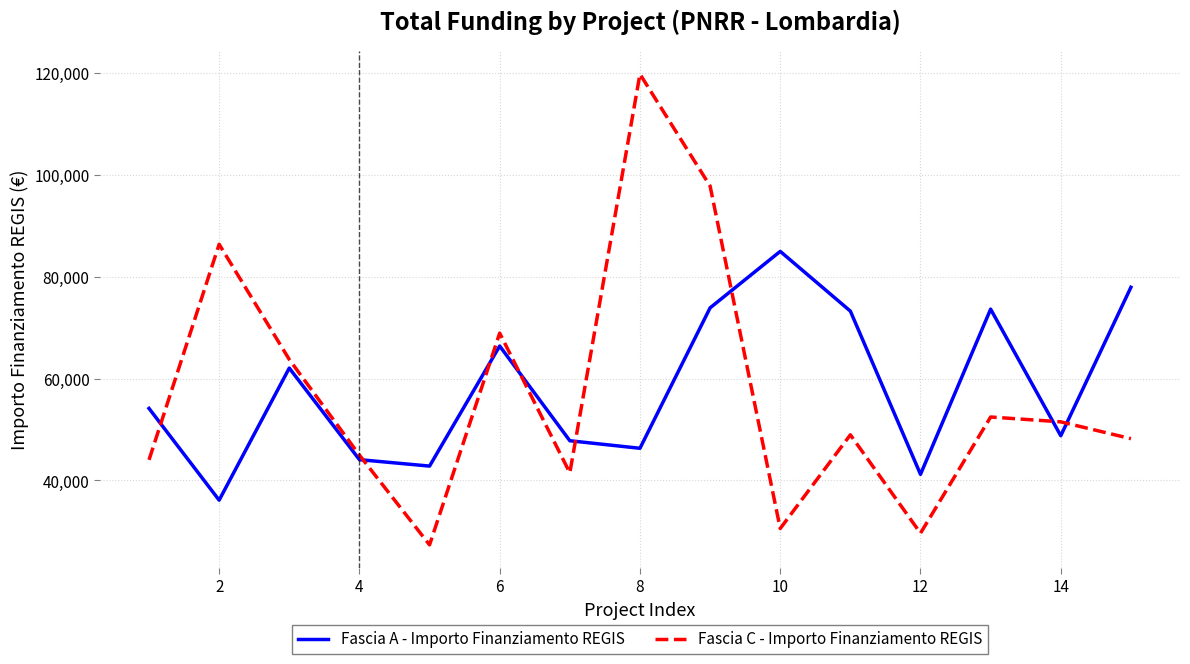

What is the minimum value for Fascia C - Importo Finanziamento REGIS?

27342.9